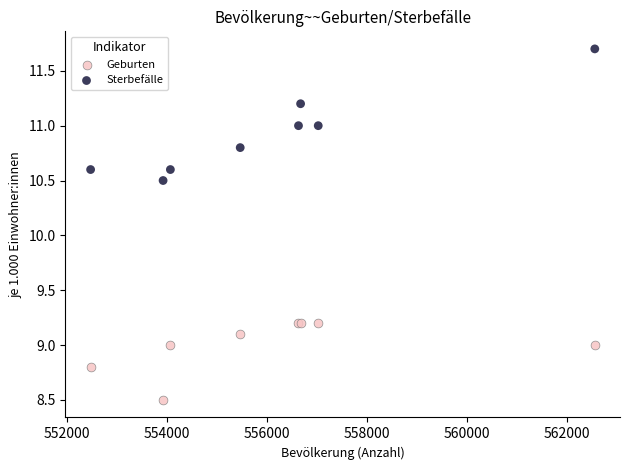

In the Geburten series, what Y value is closest to 8?

8.5